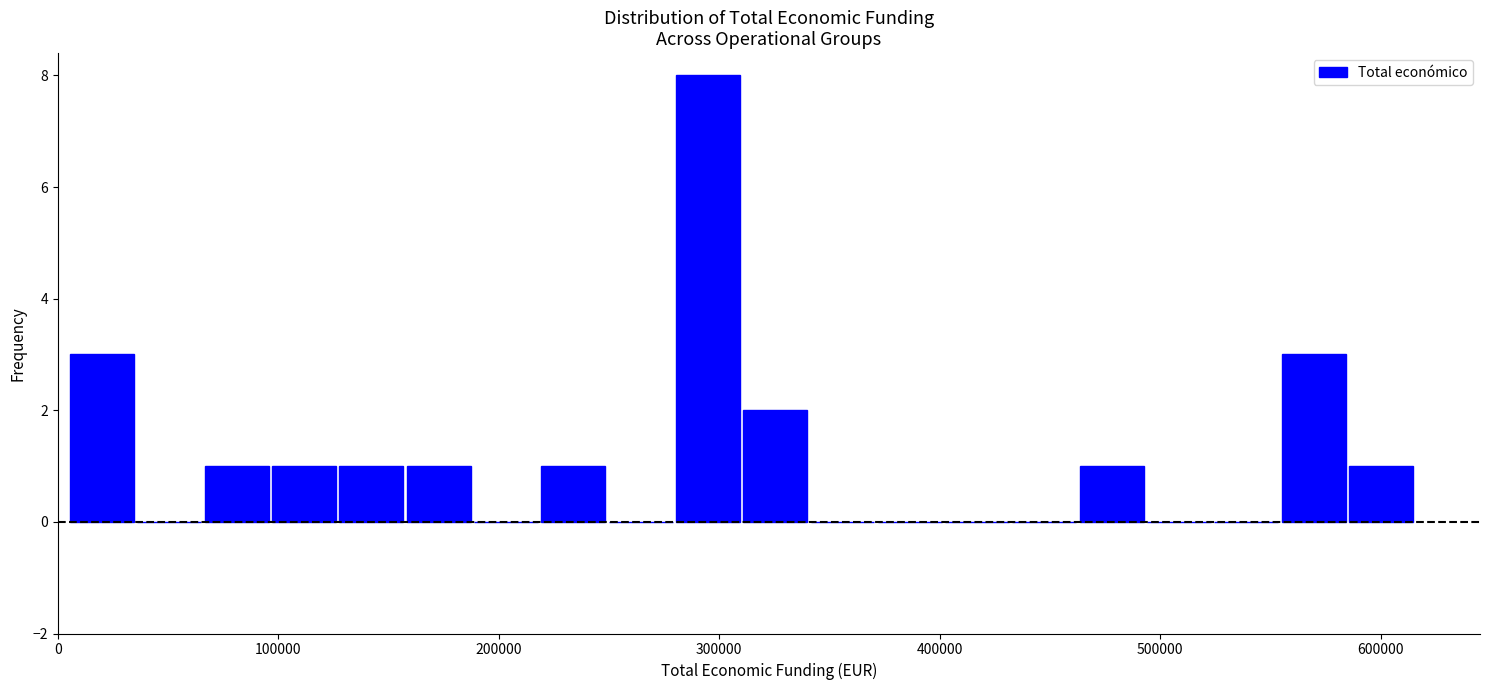

Around what value on the x-axis is the tallest bar? Give the approximate position of its centre, as read against the axis.

290000